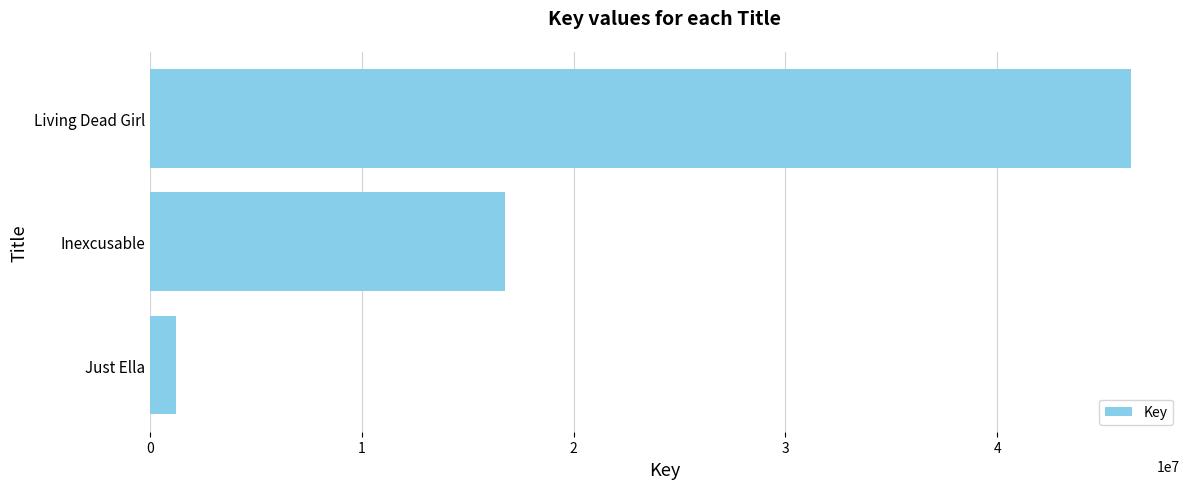

The chart shows a value of 1250524 at Just Ella. True or false?

True